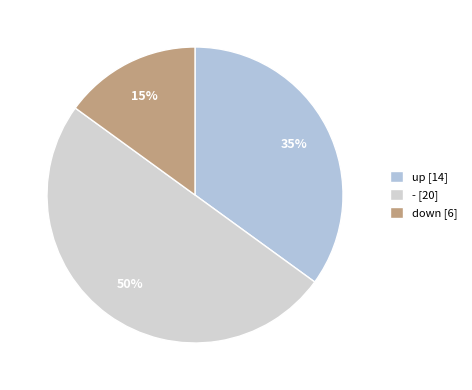

Count the number of slices in the pie.

3